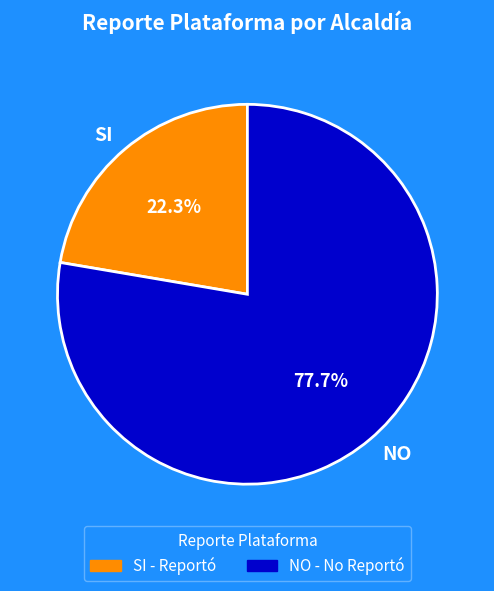

Rank the categories by value from lowest to highest.

SI, NO